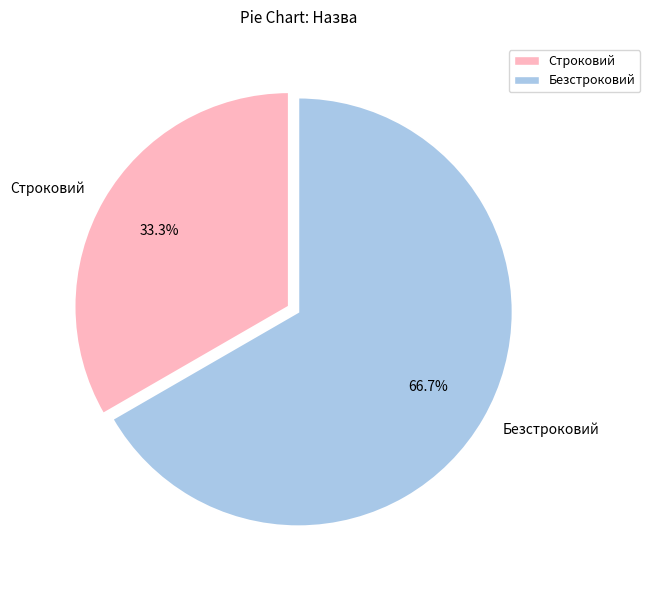

To the nearest percent, what is the difference between the largest and smallest slice percentages?

33%